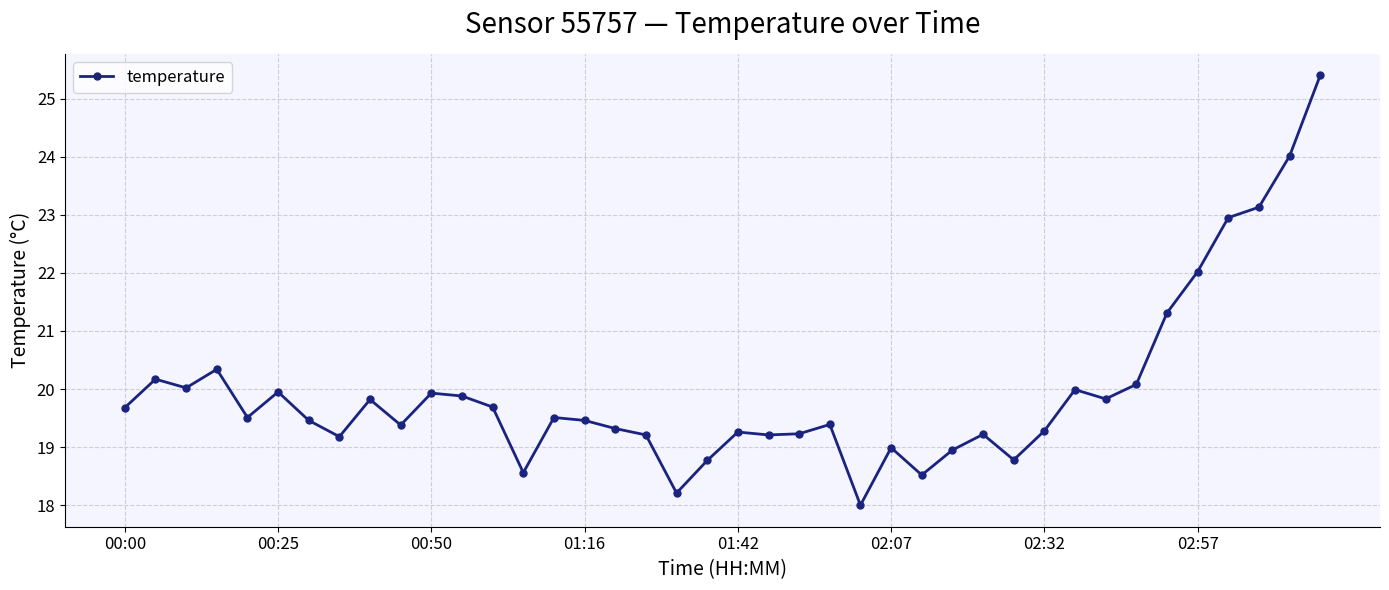

What is the maximum value shown in the chart?

25.4